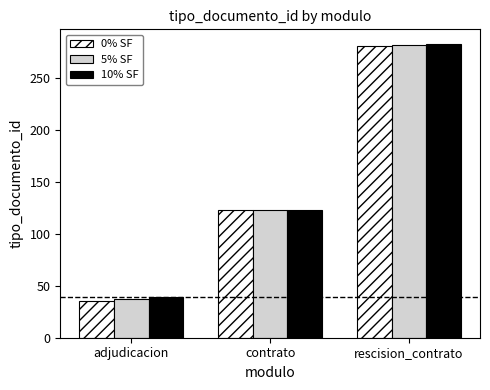

What is the difference between the 10% SF values at rescision_contrato and adjudicacion?

244